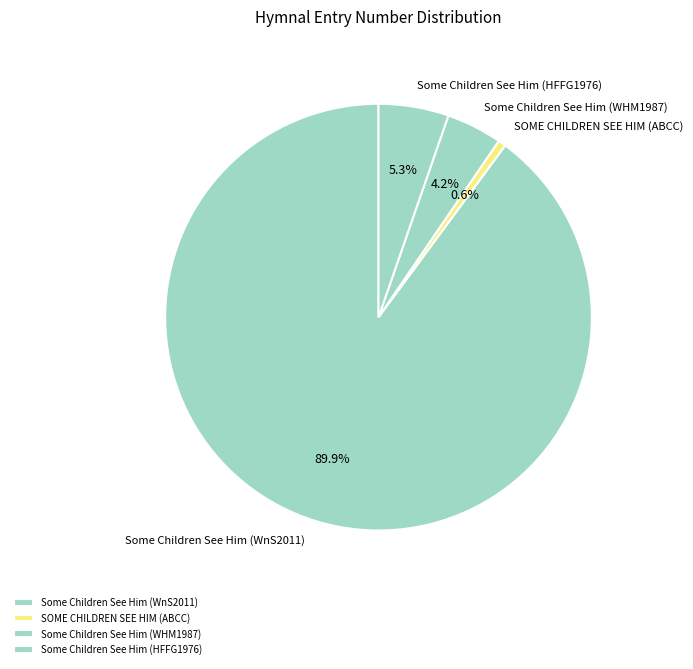

Between Some Children See Him (HFFG1976) and Some Children See Him (WHM1987), which is larger?

Some Children See Him (HFFG1976)